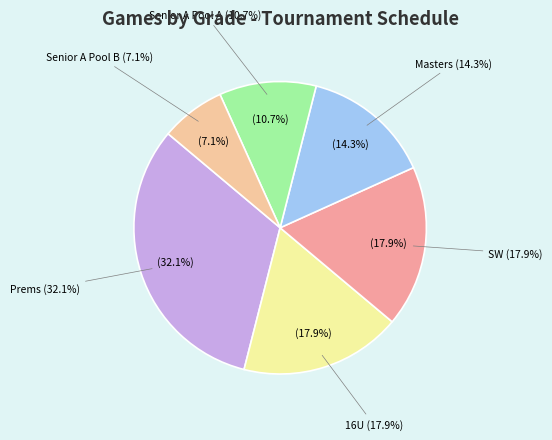

How much of the chart is everything except Senior A Pool A?

89.3%